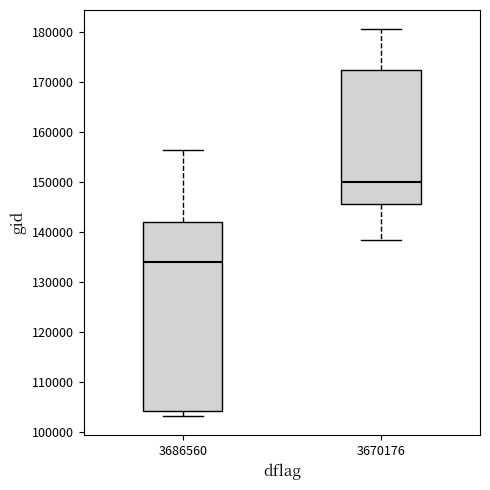

Comparing the boxes themselves (not the whiskers), which one is the tallest?

3686560